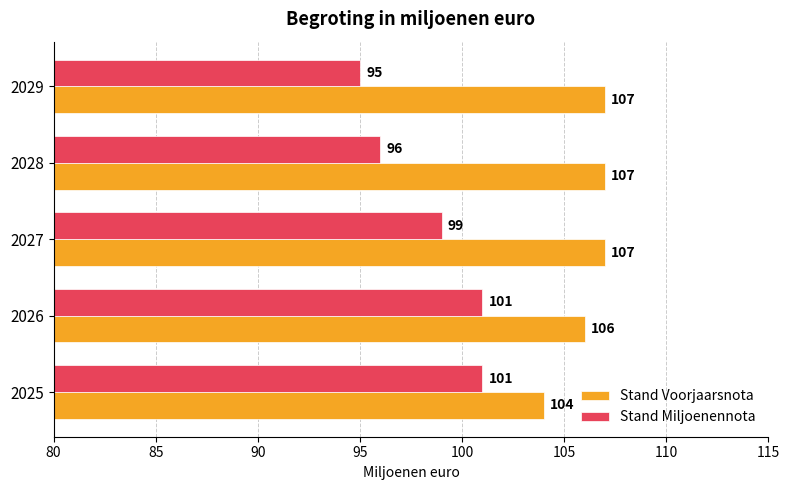

The Stand Voorjaarsnota series shows 143 at 2028. True or false?

False